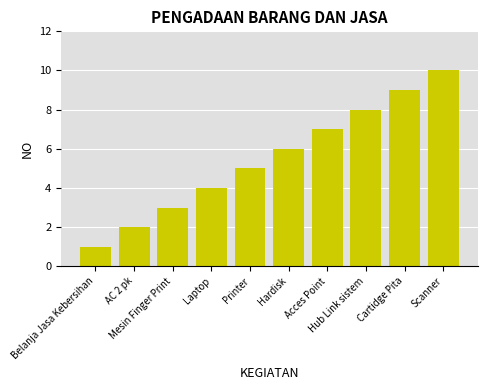

What is the difference between the values at Scanner and Hub Link sistem?

2